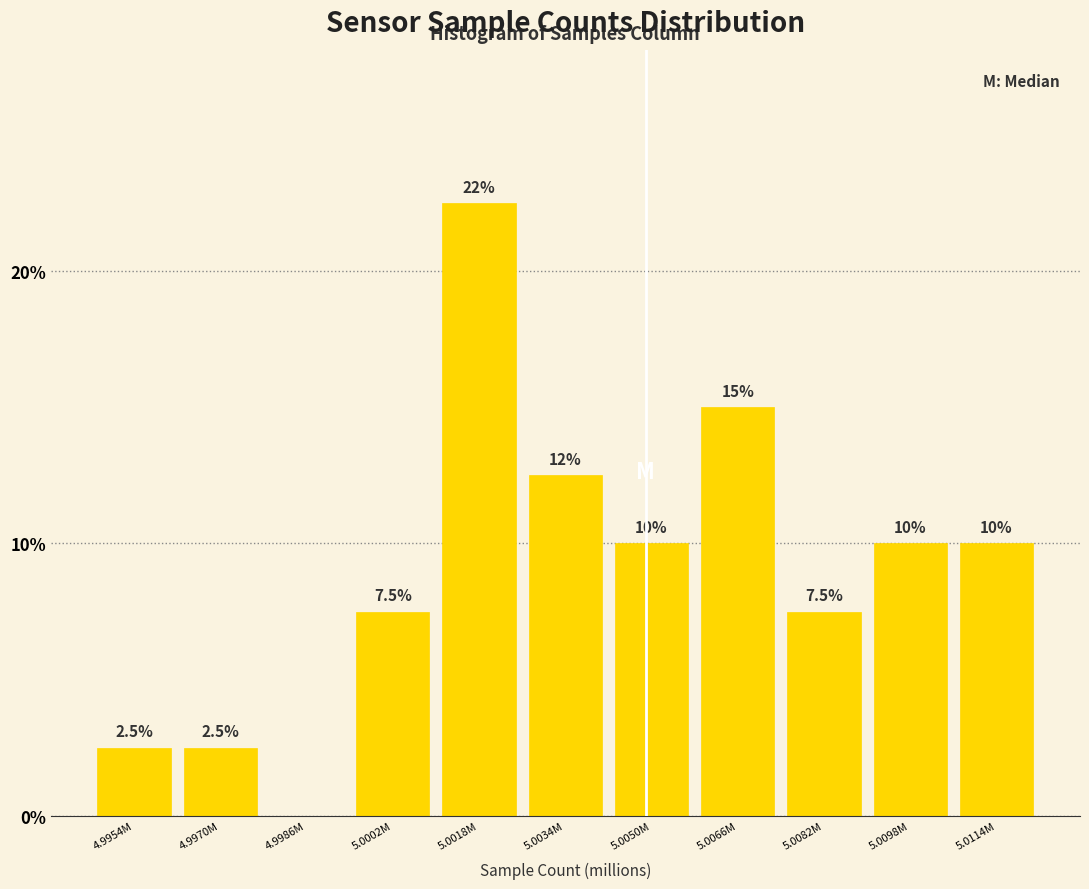

Reading right to left, list all the values displayed in this chart.

5.0114M=10.0	5.0098M=10.0	5.0082M=7.5	5.0066M=15.0	5.0050M=10.0	5.0034M=12.5	5.0018M=22.5	5.0002M=7.5	4.9986M=0.0	4.9970M=2.5	4.9954M=2.5